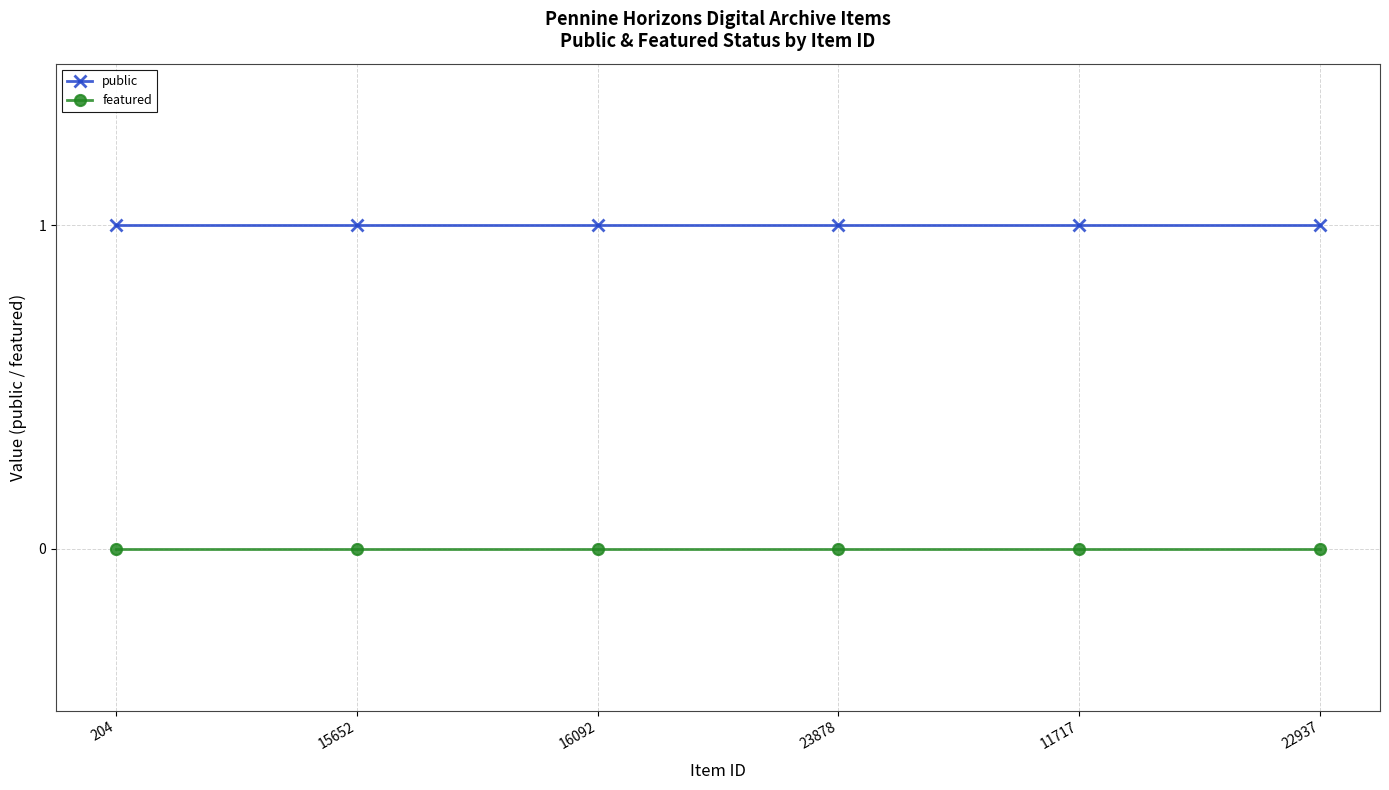

Rank the series by their average value, from highest to lowest.

public, featured